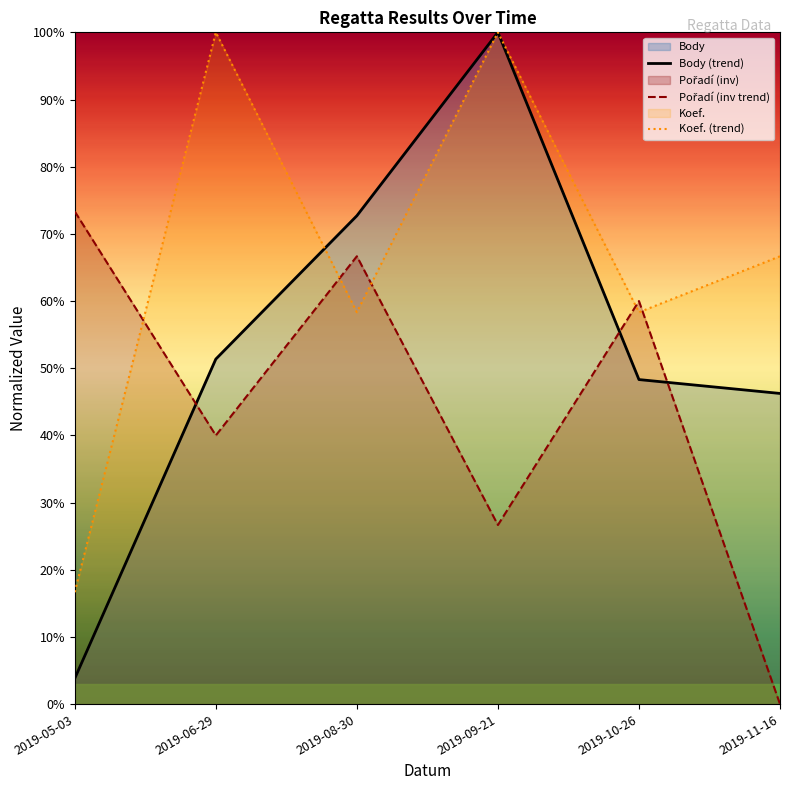

What is the sum of the Pořadí values at 2019-05-03 and 2019-11-16?

0.7